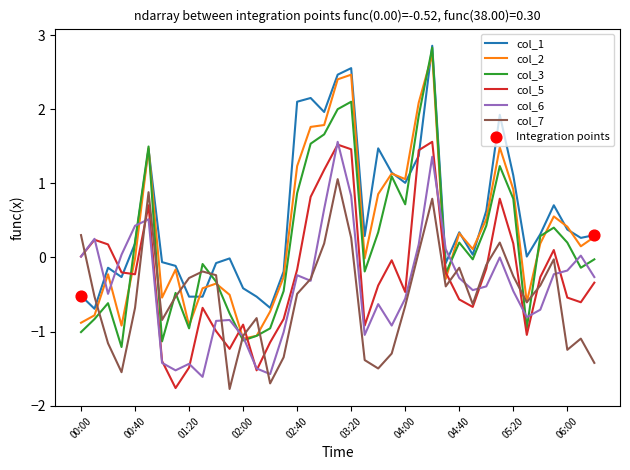

Which series has the largest range (max minus min)?

col_3